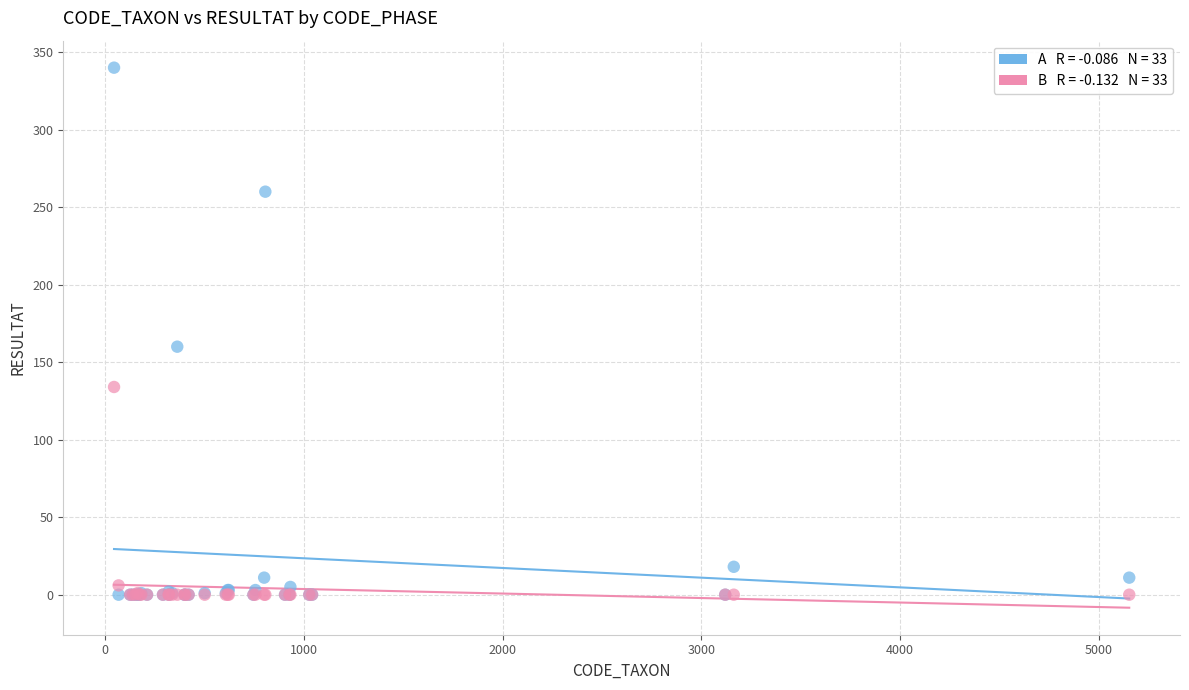

Across all series, what Y value is closest to 170?

160